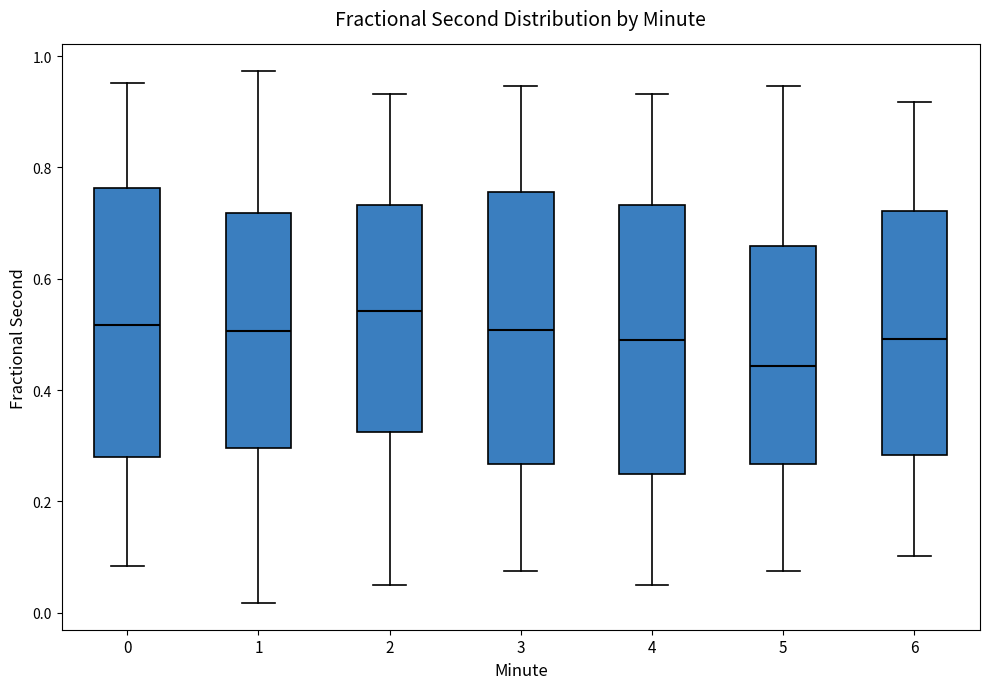

Reading left to right, read every box against the y-axis: the position of its median line, the range the box covers, and the ends of its whiskers. The values are not printed on the chart, so give them approximately, as read against the axis.

0: median 0.52, box 0.28 to 0.76, whiskers 0.08 to 0.96
1: median 0.50, box 0.30 to 0.72, whiskers 0.02 to 0.98
2: median 0.54, box 0.32 to 0.74, whiskers 0.06 to 0.94
3: median 0.50, box 0.26 to 0.76, whiskers 0.08 to 0.94
4: median 0.48, box 0.24 to 0.74, whiskers 0.06 to 0.94
5: median 0.44, box 0.26 to 0.66, whiskers 0.08 to 0.94
6: median 0.50, box 0.28 to 0.72, whiskers 0.10 to 0.92